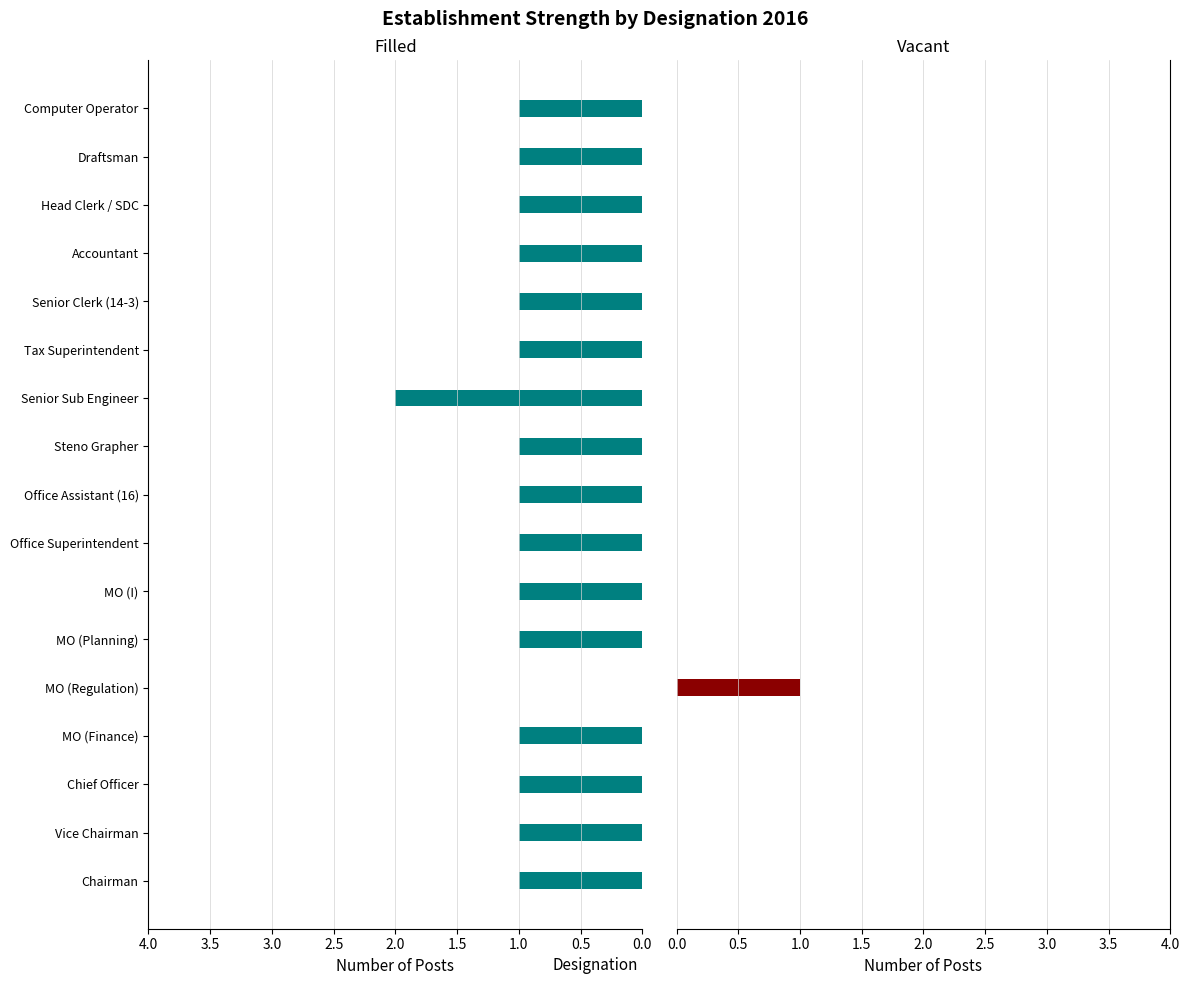

Which has a higher value, Draftsman or Head Clerk / SDC?

Draftsman